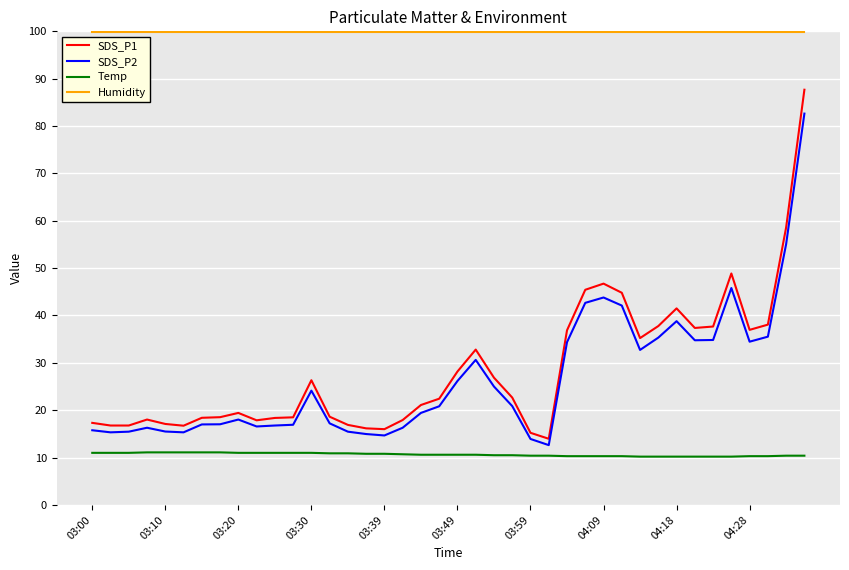

Which series has the largest range (max minus min)?

SDS_P1